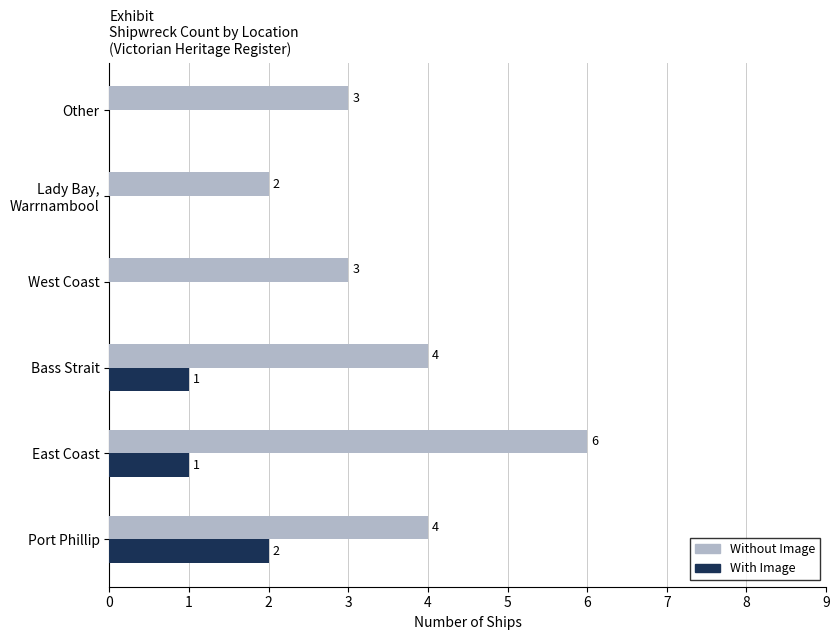

How many data points does each series have?

6